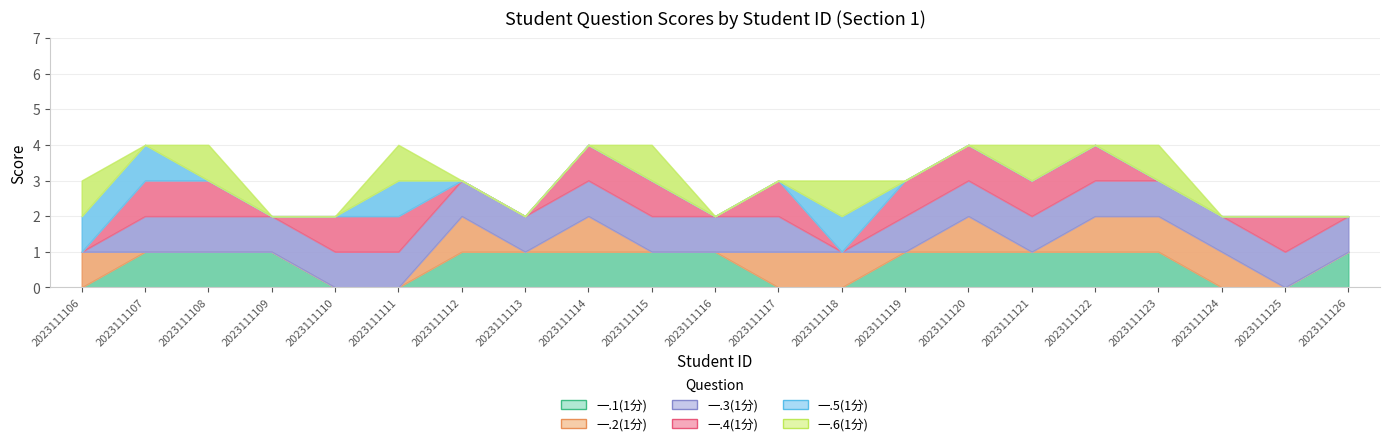

Reading right to left, list all the values displayed in this chart.

一.1(1分): 1	0	0	1	1	1	1	1	0	0	1	1	1	1	1	0	0	1	1	1	0
一.2(1分): 0	0	1	1	1	0	1	0	1	1	0	0	1	0	1	0	0	0	0	0	1
一.3(1分): 1	1	1	1	1	1	1	1	0	1	1	1	1	1	1	1	1	1	1	1	0
一.4(1分): 0	1	0	0	1	1	1	1	0	1	0	1	1	0	0	1	1	0	1	1	0
一.5(1分): 0	0	0	0	0	0	0	0	1	0	0	0	0	0	0	1	0	0	0	1	1
一.6(1分): 0	0	0	1	0	1	0	0	1	0	0	1	0	0	0	1	0	0	1	0	1